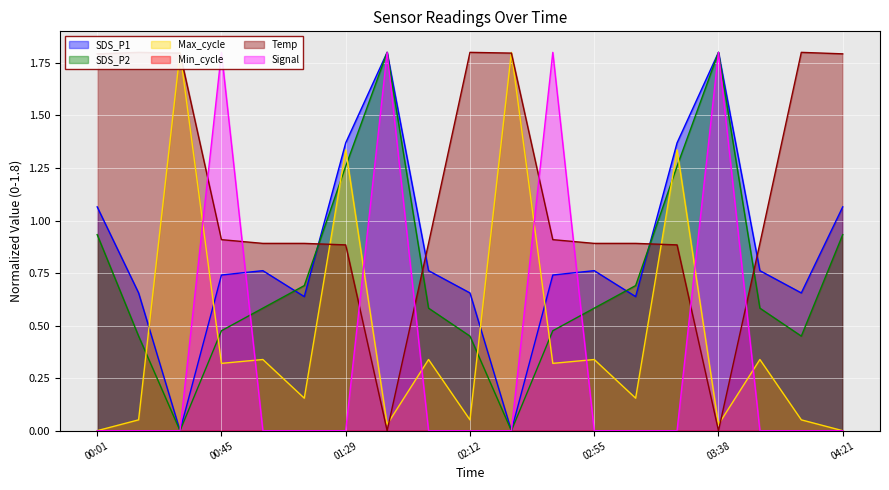

Is it true that SDS_P1 equals 2.1 at 03:23?

False